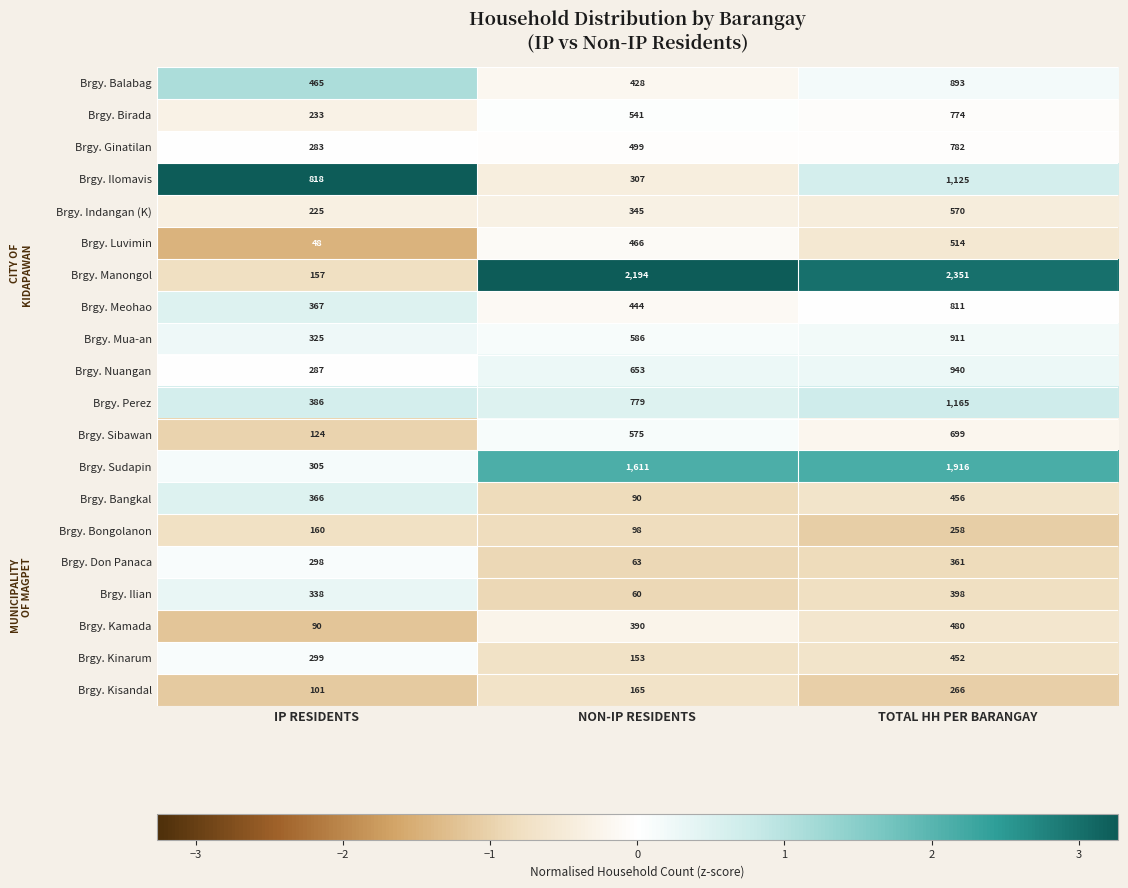

How many data points does each series have?

3